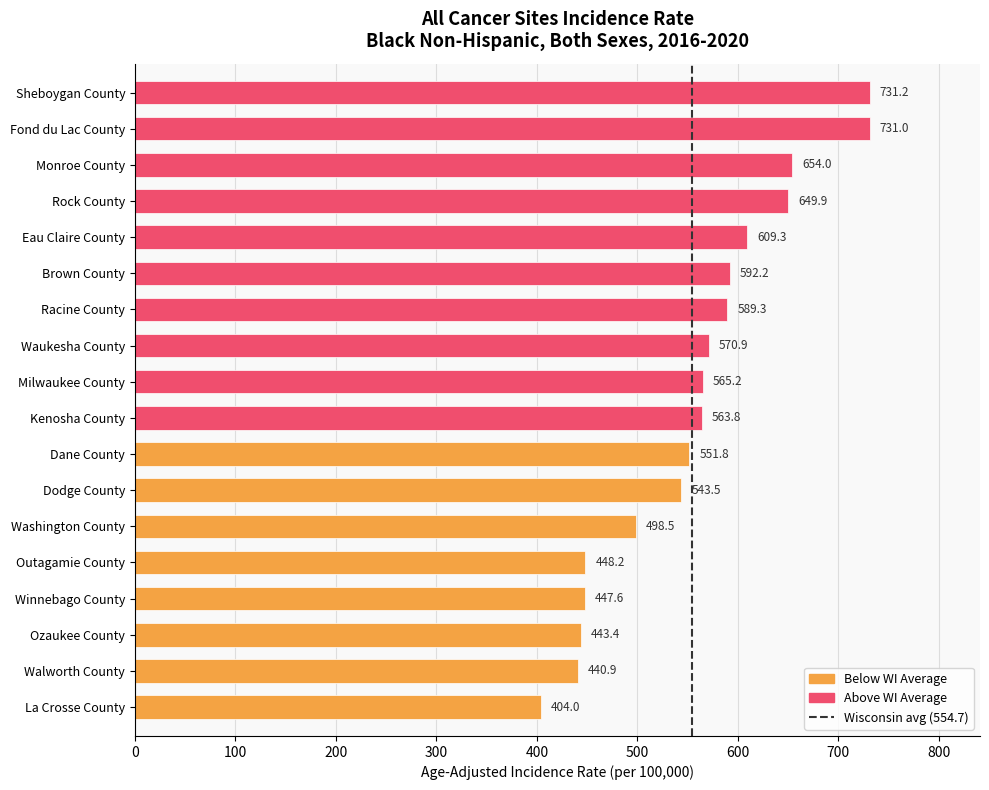

Is it true that the value at 100 is 0?

False